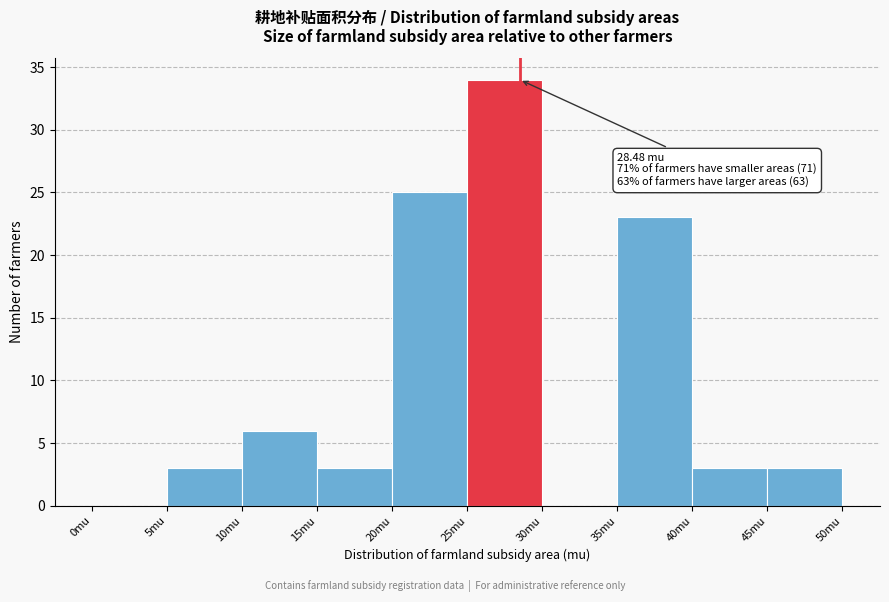

Over which range of the x-axis is the bar tallest?

25 to 30